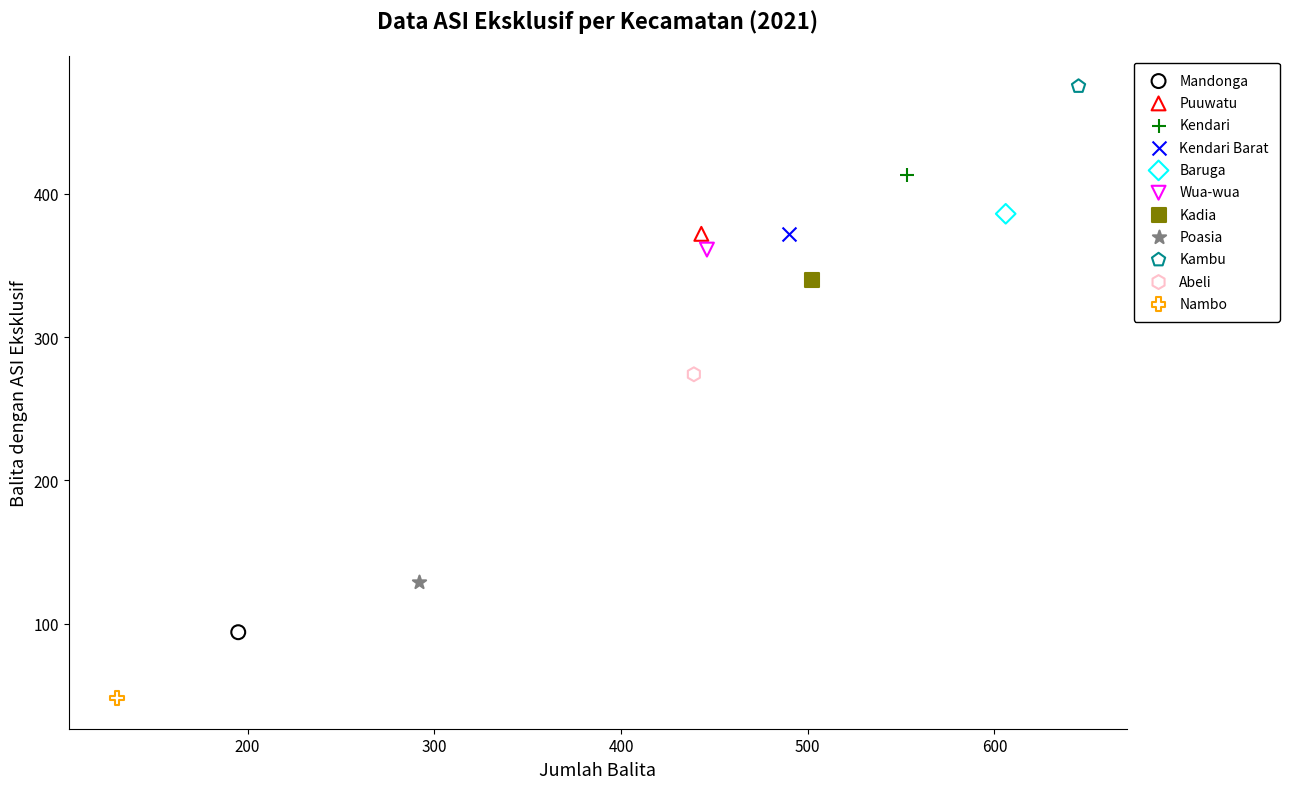

What are all the series names shown in the legend?

Mandonga, Puuwatu, Kendari, Kendari Barat, Baruga, Wua-wua, Kadia, Poasia, Kambu, Abeli, Nambo